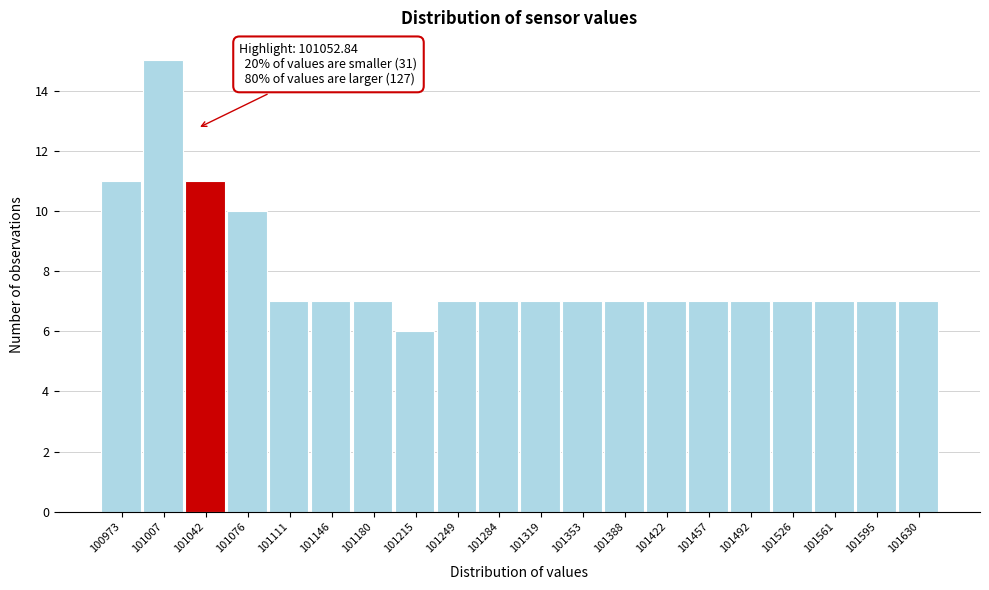

Reading right to left, what are all the values shown in this chart?

7	7	7	7	7	7	7	7	7	7	7	7	6	7	7	7	10	11	15	11